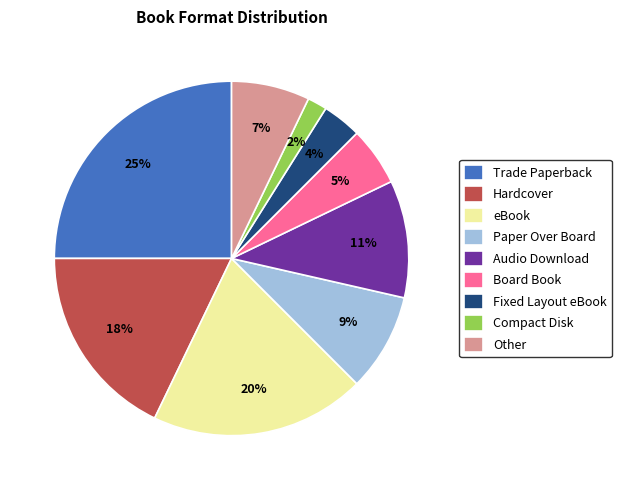

What percentage is the Audio Download slice, to the nearest percent?

11%